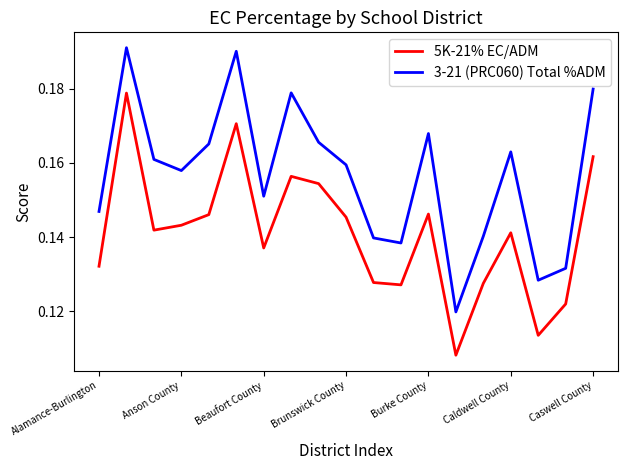

List the series in order of their overall mean, highest first.

3-21 (PRC060) Total %ADM, 5K-21% EC/ADM